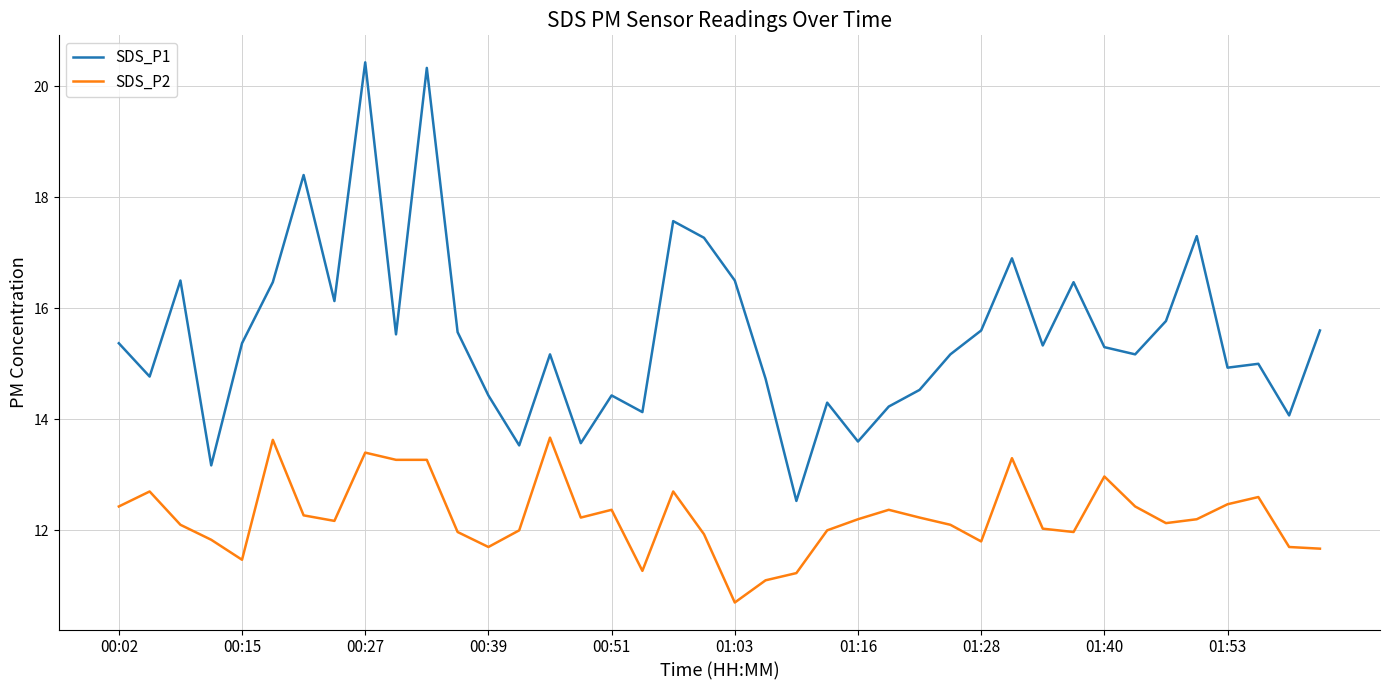

Which series has the largest total across all categories?

SDS_P1